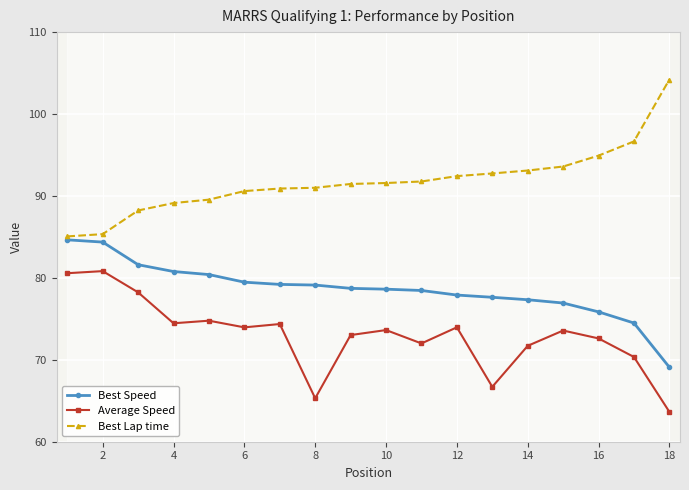

What is the label of the 2nd point from the left?

2